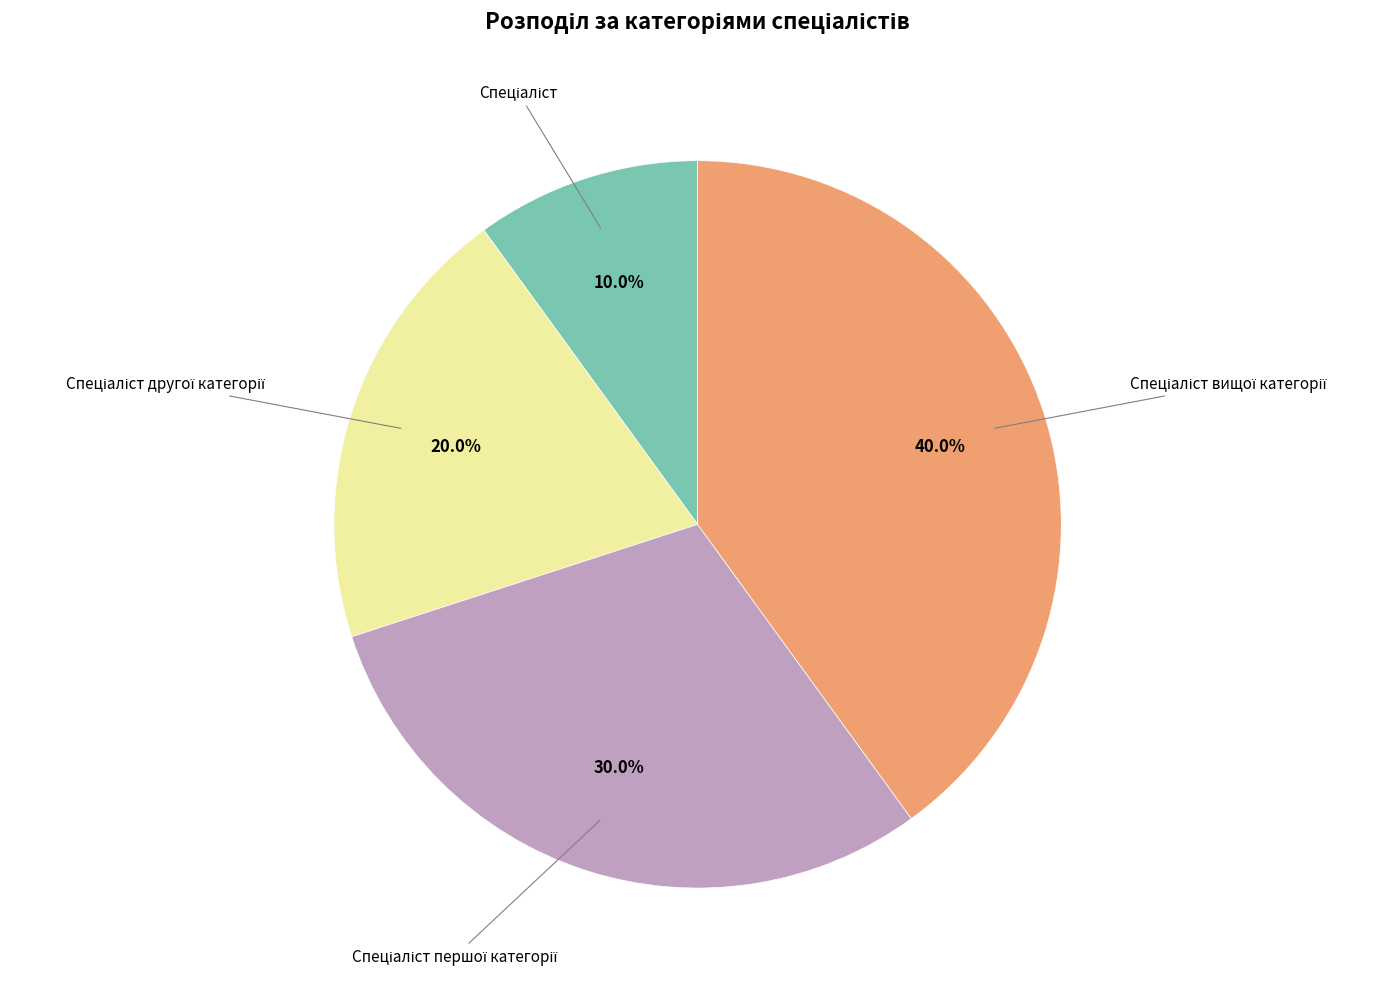

Is there any slice that represents more than half of the pie?

No